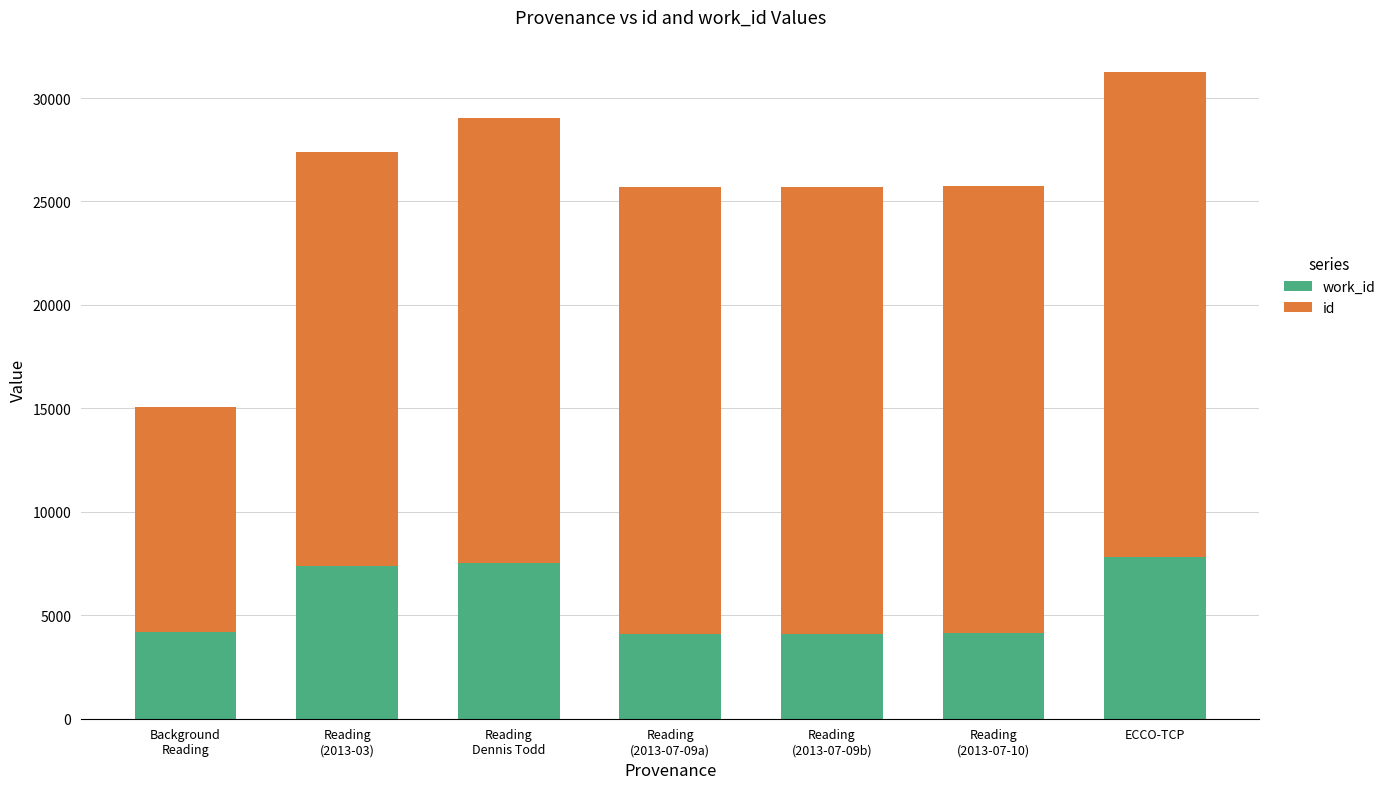

At which category is the sum across all series the highest?

ECCO-TCP